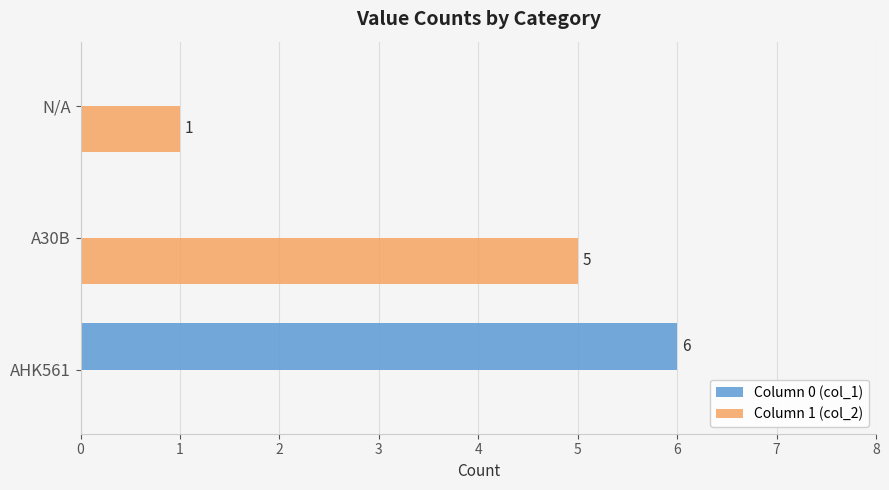

Count the Column 0 (col_1) values in the range 0 to 6.

3